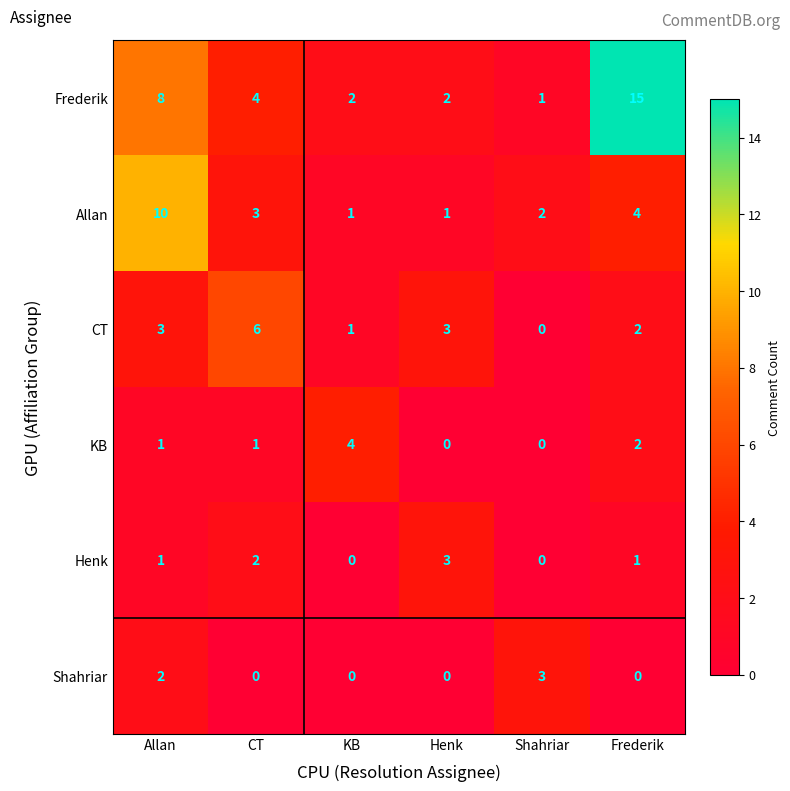

What is the difference between the highest and lowest values at Shahriar?

3